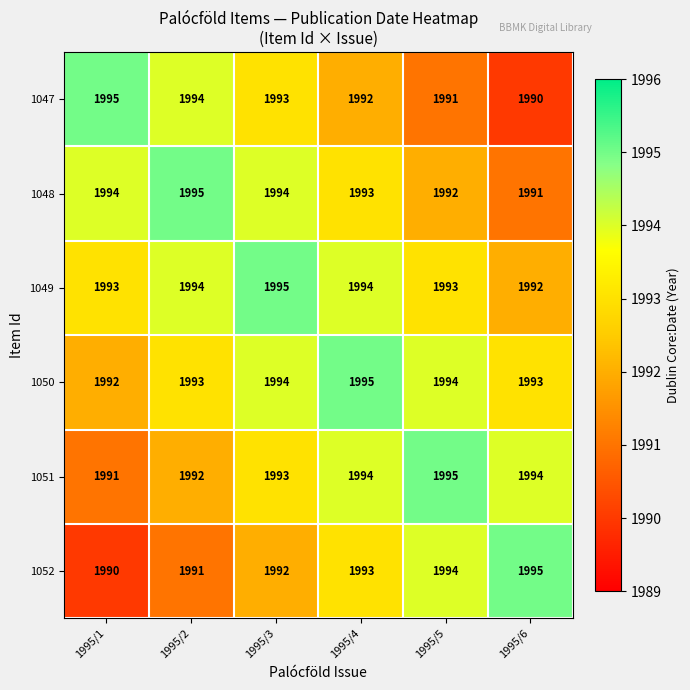

How many distinct data groups are displayed?

6